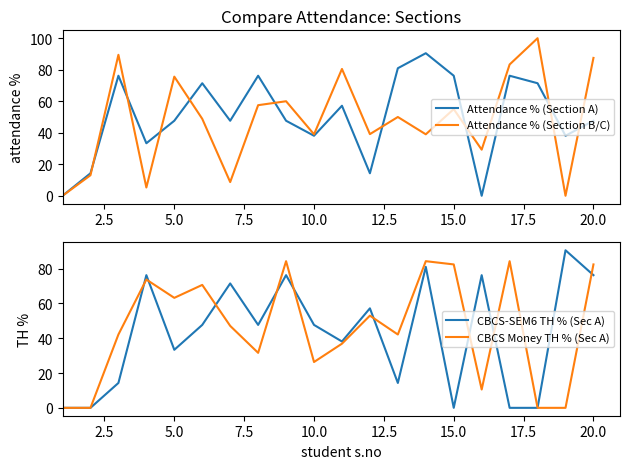

True or false: CBCS-SEM6 TH % (Sec A) and Attendance % (Section A) cross at least once.

True